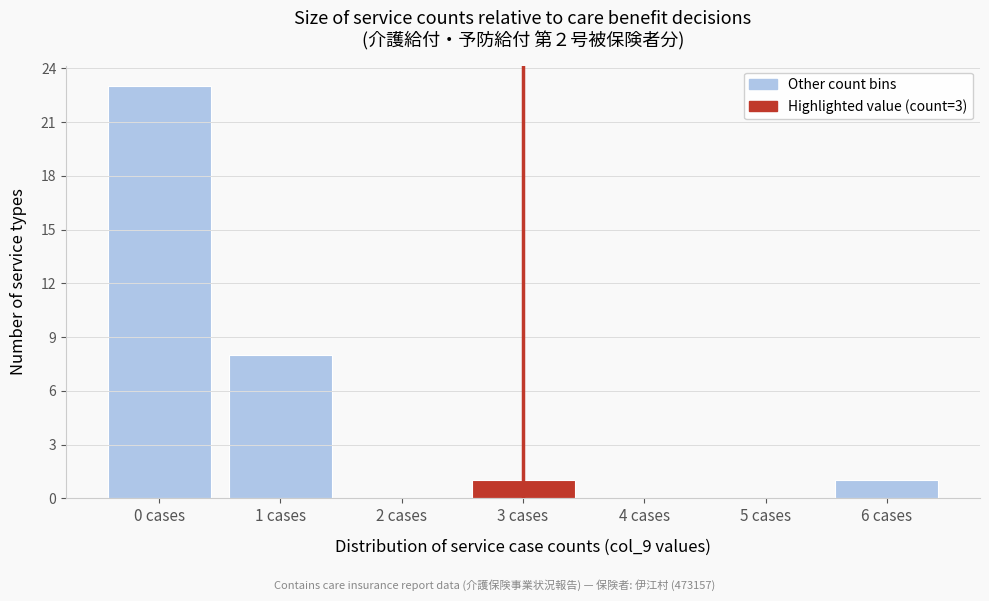

How tall is the bar that spans 5.5 to 6.5 on the x-axis? The values are not printed on the chart, so give them approximately, as read against the axis.

1